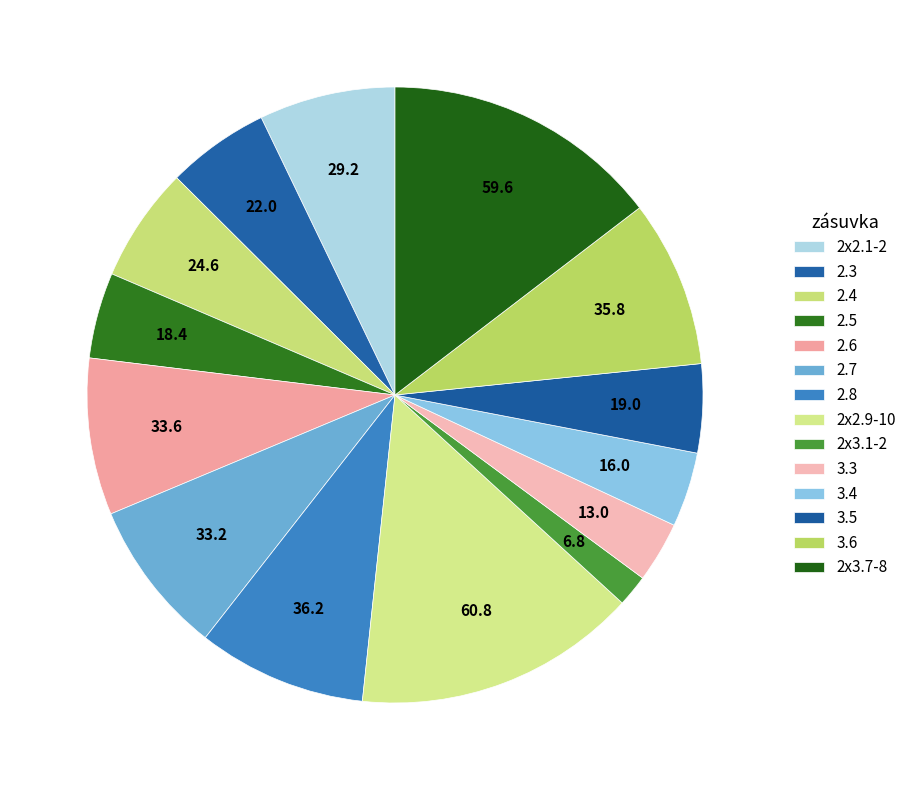

To the nearest percent, what is the difference between the largest and smallest slice percentages?

13%